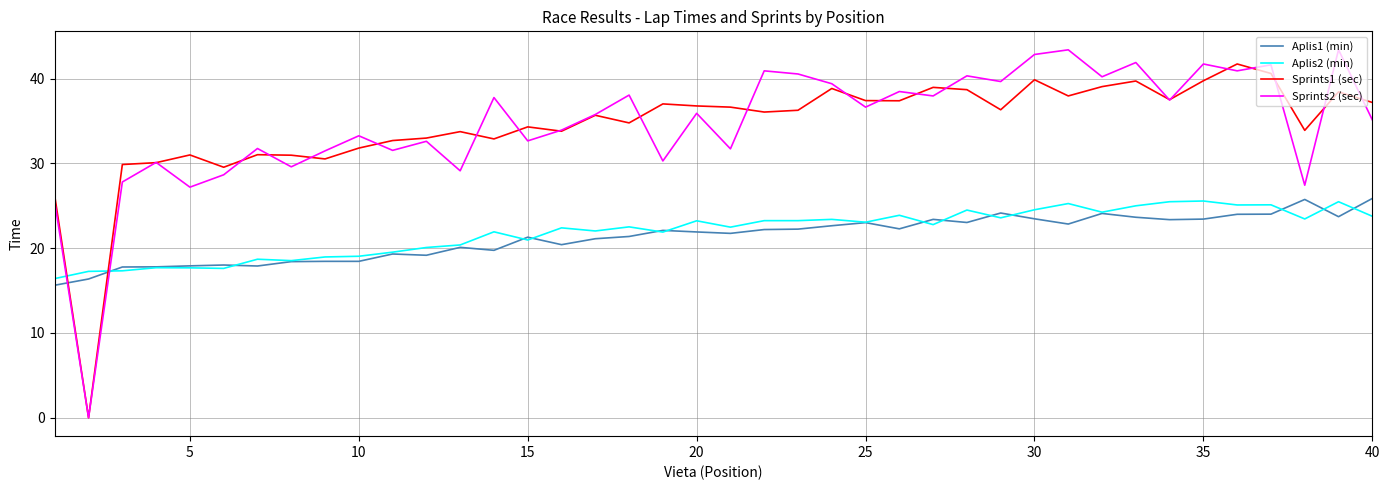

Which series ends up on top after the final intersection of Sprints1 (sec) and Aplis2 (min)?

Sprints1 (sec)